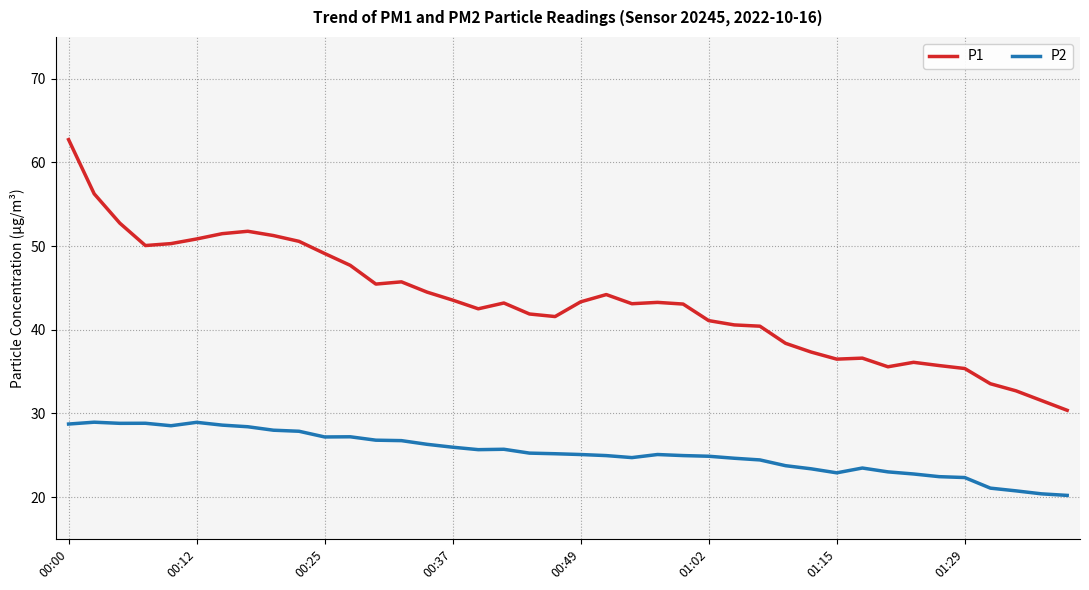

Which series has the largest range (max minus min)?

P1